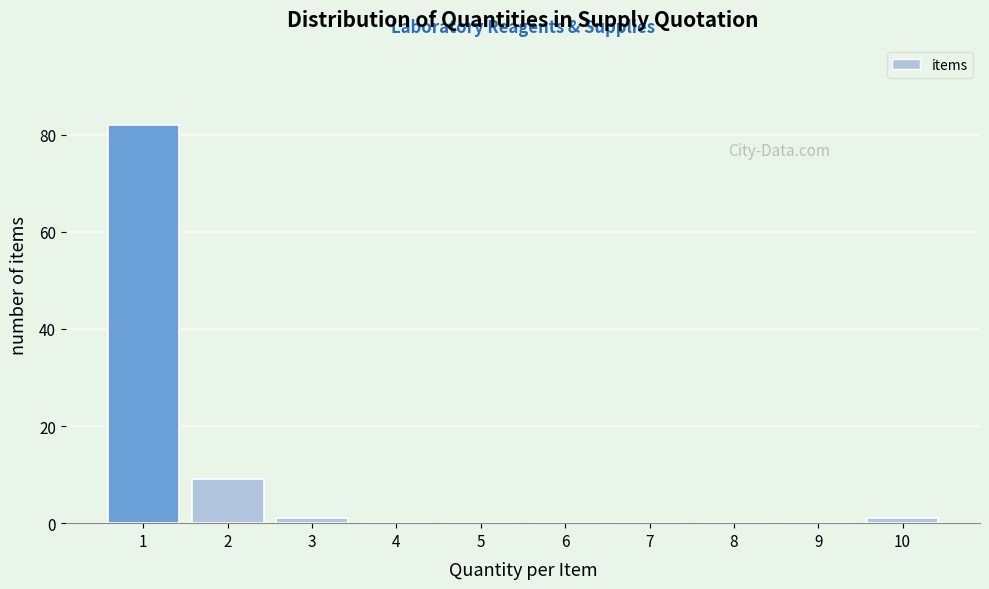

Reading left to right, transcribe this chart: for each bar, give the range it covers on the x-axis and its height. The values are not printed on the chart, so give them approximately, as read against the axis.

0.5 to 1.5: 82
1.5 to 2.5: 10
2.5 to 3.5: under 2
3.5 to 4.5: 0
4.5 to 5.5: 0
5.5 to 6.5: 0
6.5 to 7.5: 0
7.5 to 8.5: 0
8.5 to 9.5: 0
9.5 to 10.5: under 2